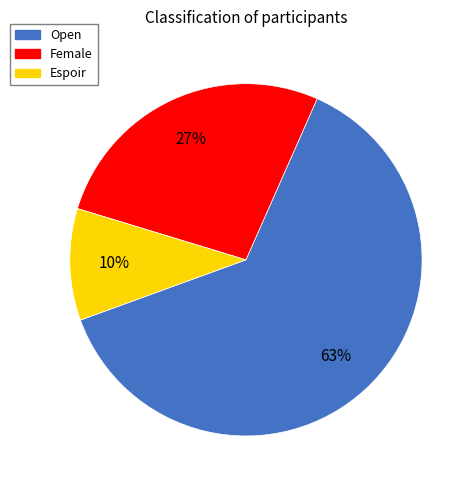

Between Espoir and Female, which is larger?

Female